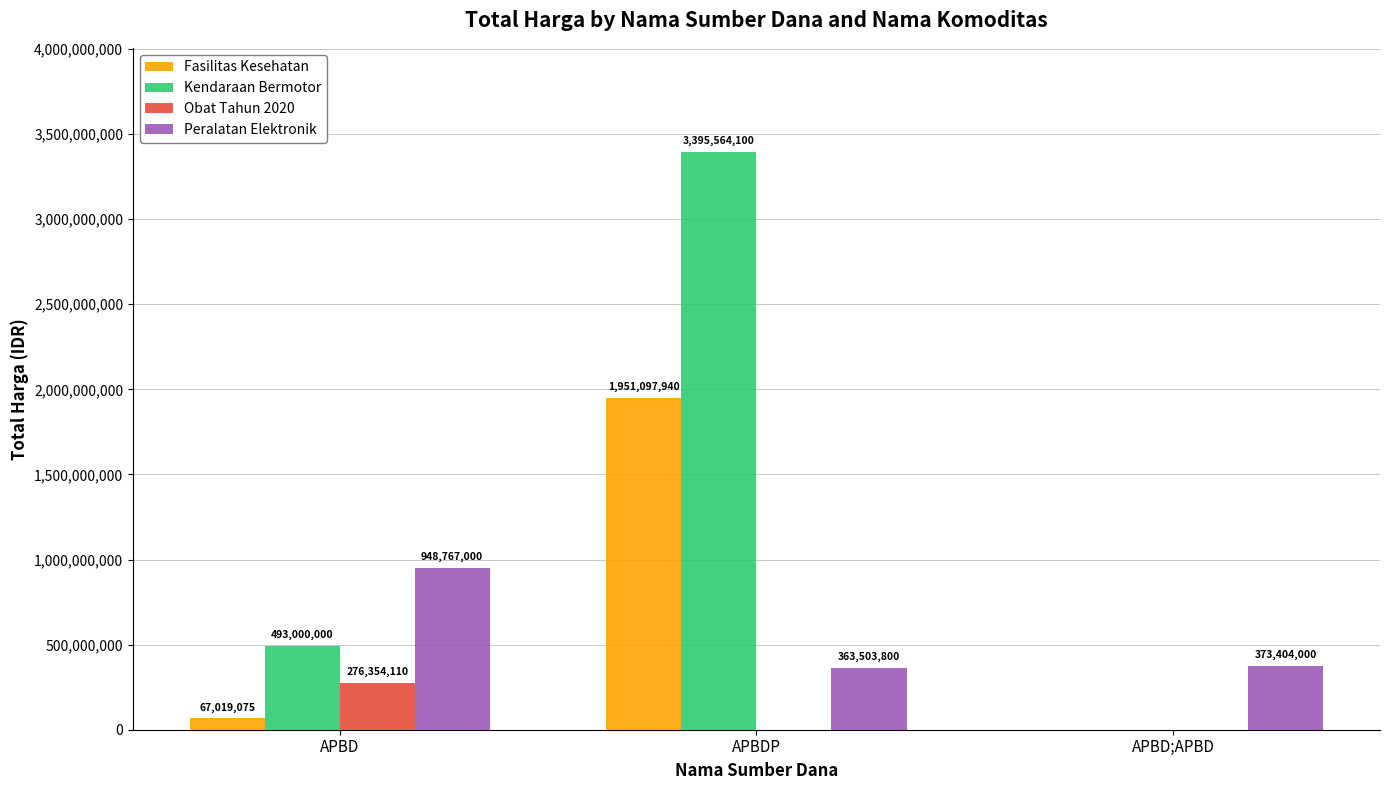

Which series changed the most between APBDP and APBD;APBD?

Kendaraan Bermotor